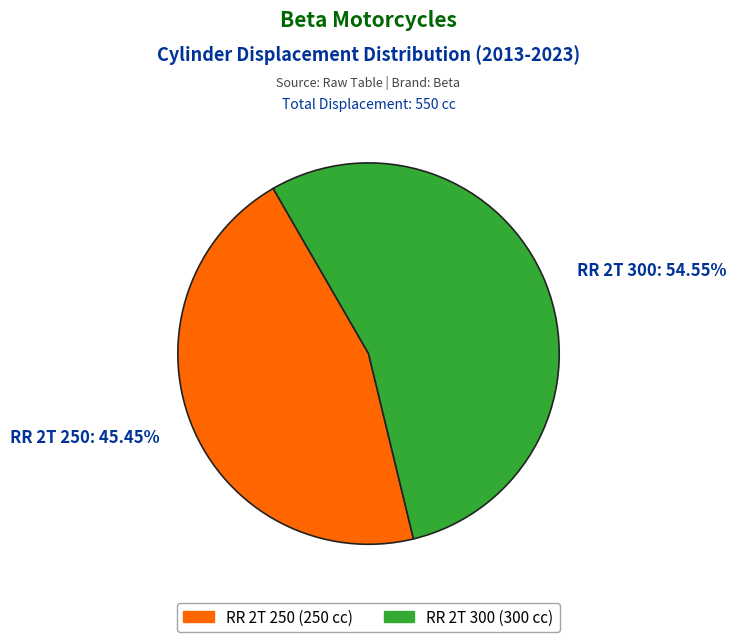

What is the ratio of the value at RR 2T 250 to the value at RR 2T 300?

0.8